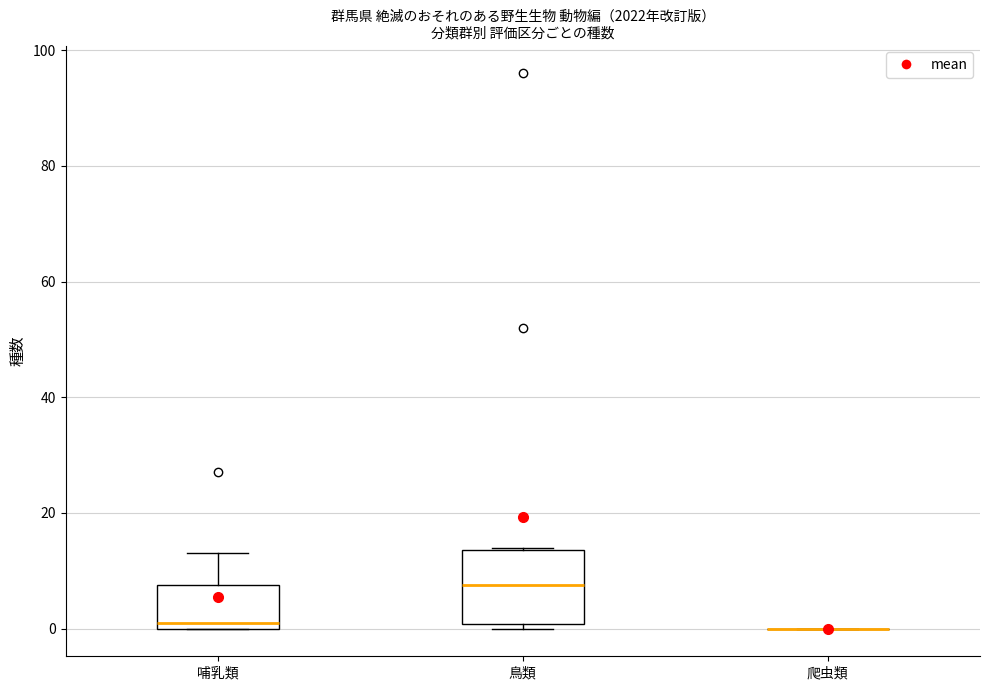

Comparing the boxes themselves (not the whiskers), which one is the tallest?

鳥類